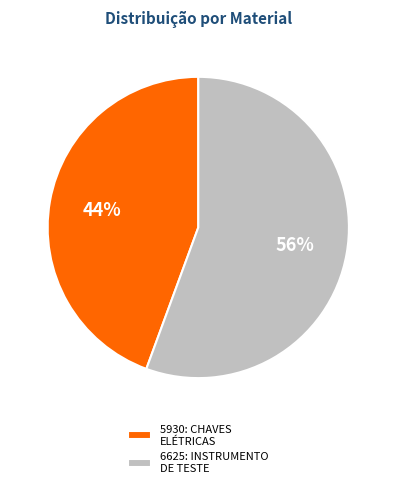

How many segments does this pie chart have?

2